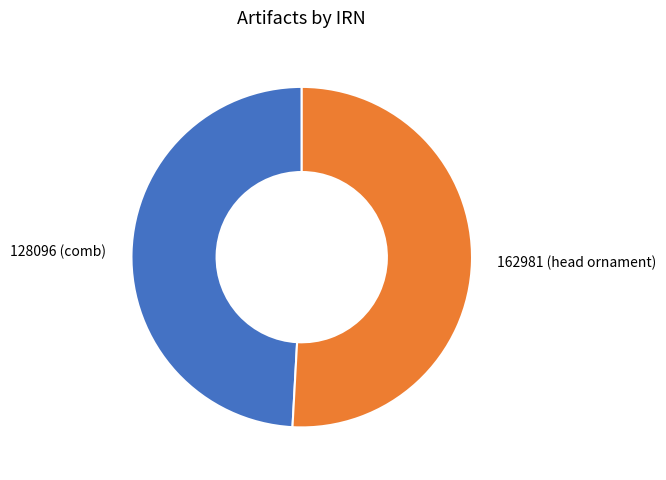

Is the sum of 162981 (head ornament) and 128096 (comb) greater than half?

Yes